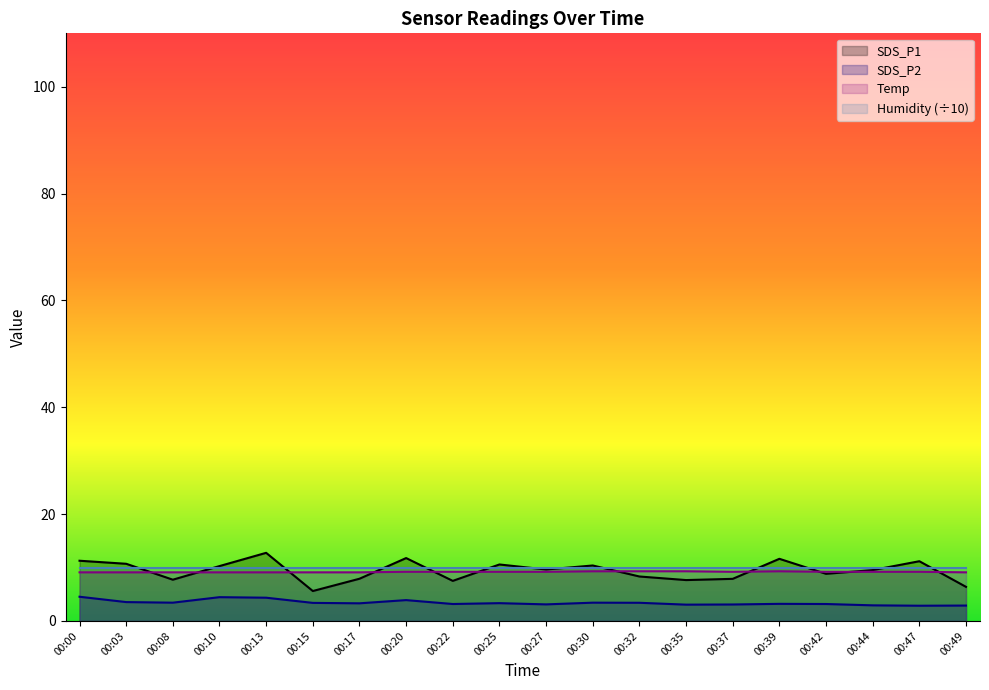

What is the smallest value displayed?

2.9